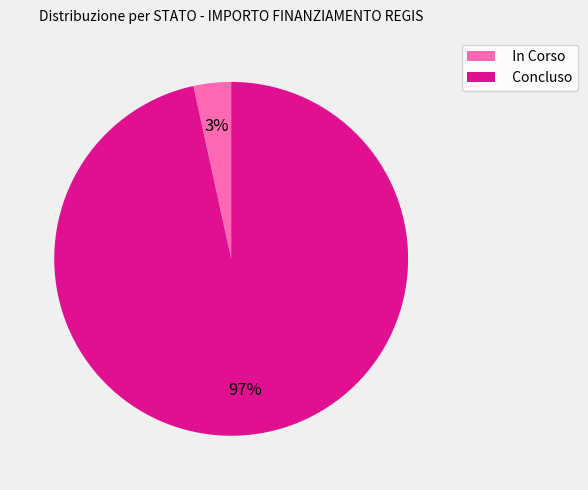

True or false: Concluso accounts for 91% of the total.

False